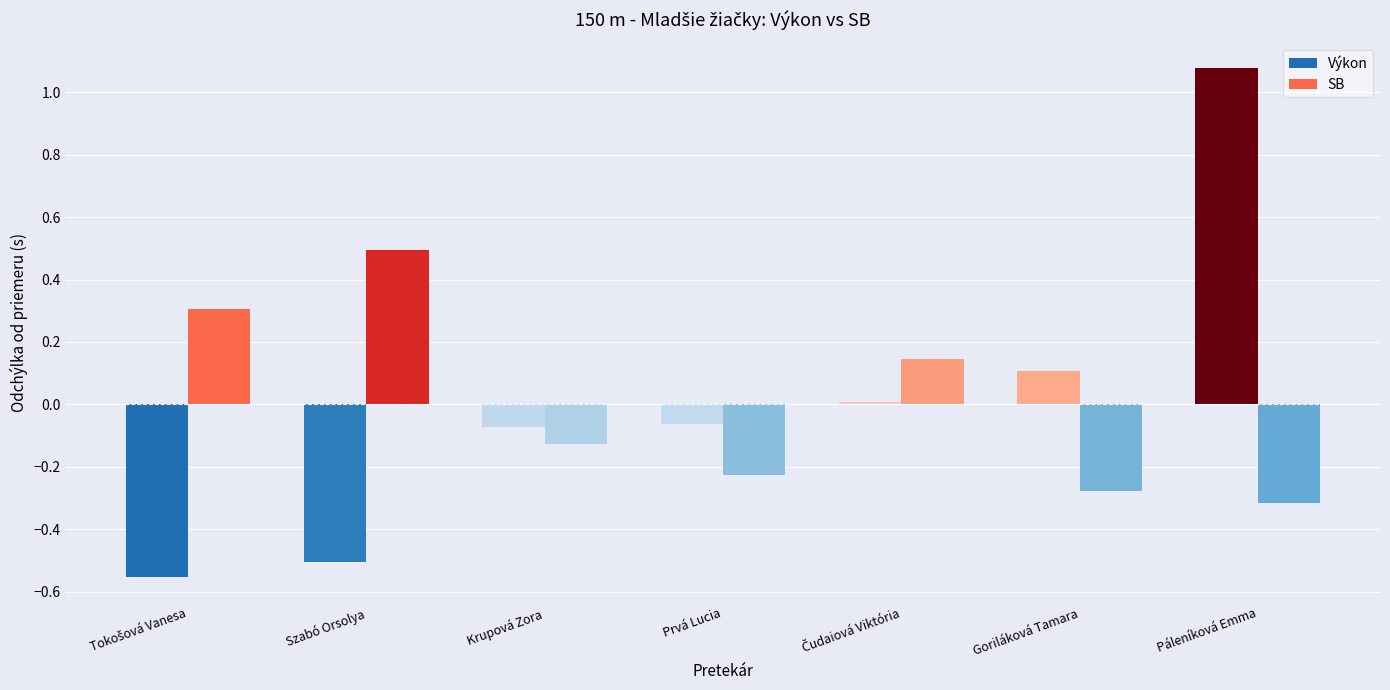

What are all the series names shown in the legend?

Výkon, SB